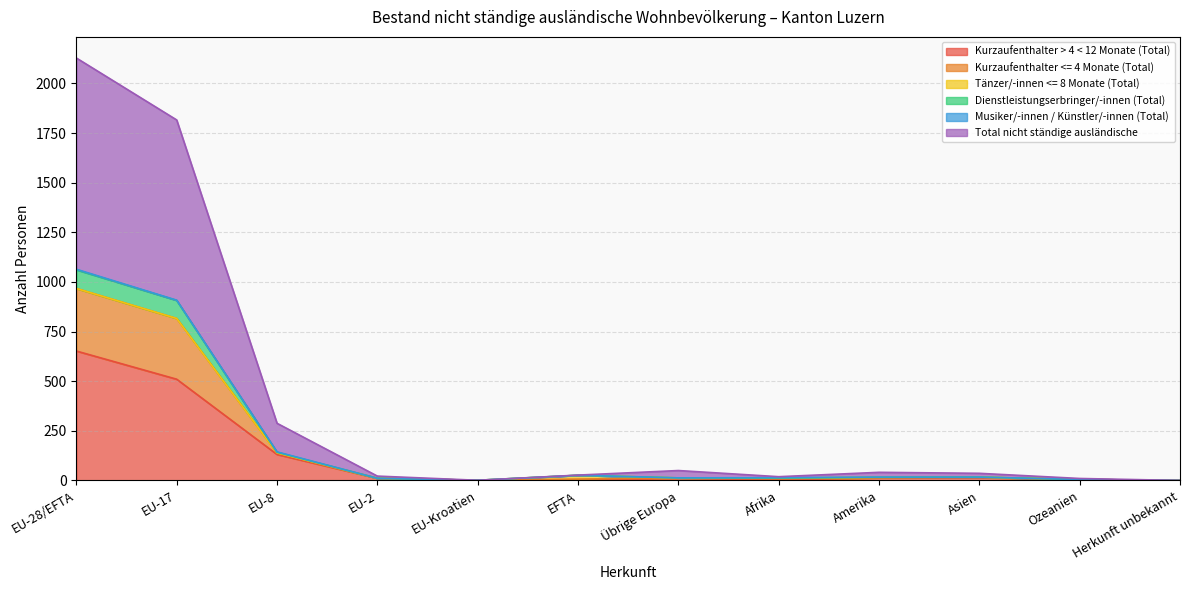

True or false: Kurzaufenthalter <= 4 Monate (Total) and Total nicht ständige ausländische cross at least once.

False